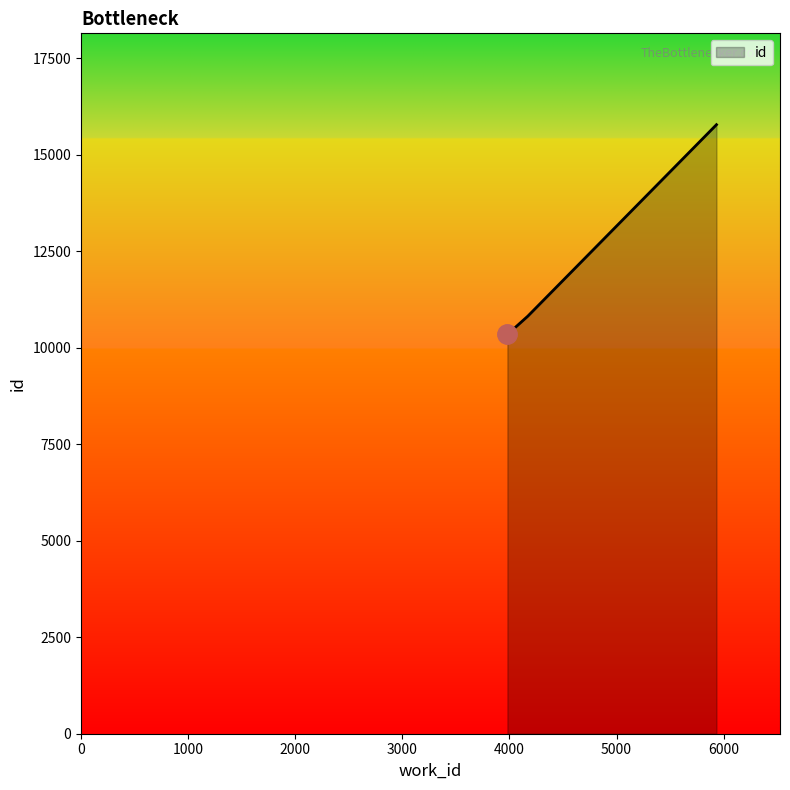

Count the number of categories in the chart.

3